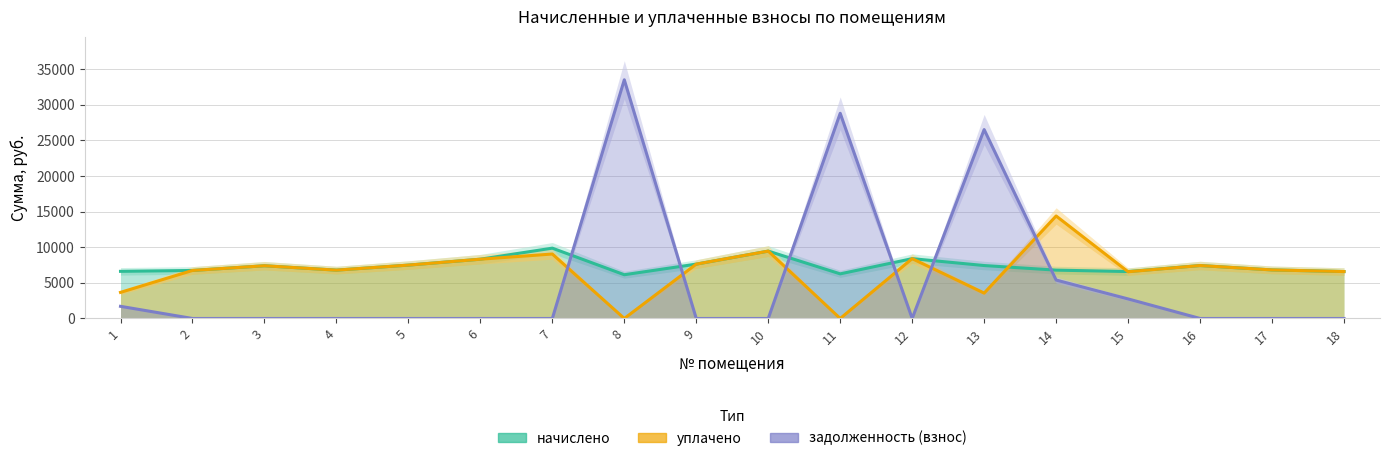

What is the difference between the задолженность (взнос) values at 15 and 11?

26069.1